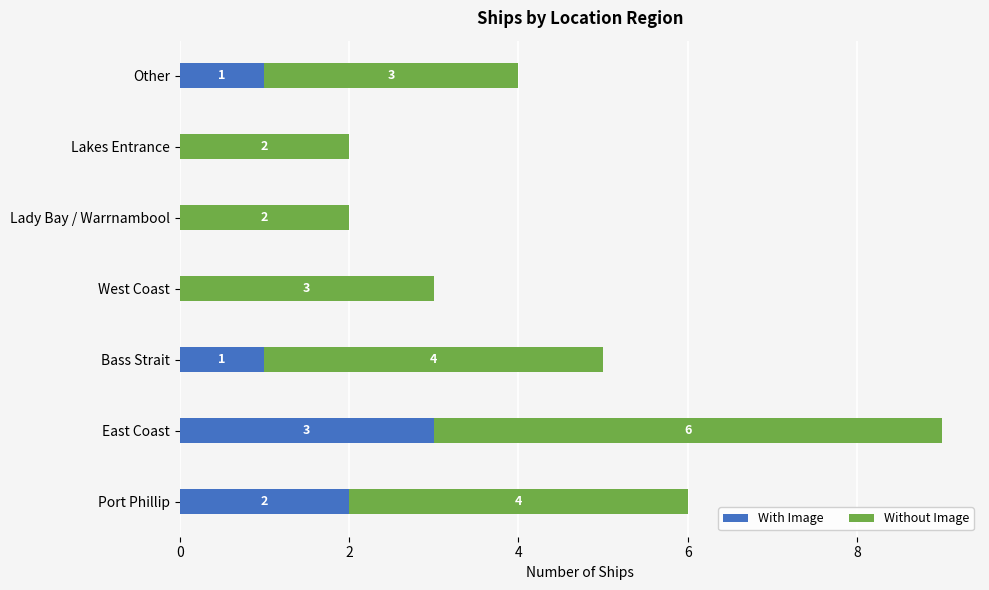

What are all the series names shown in the legend?

With Image, Without Image